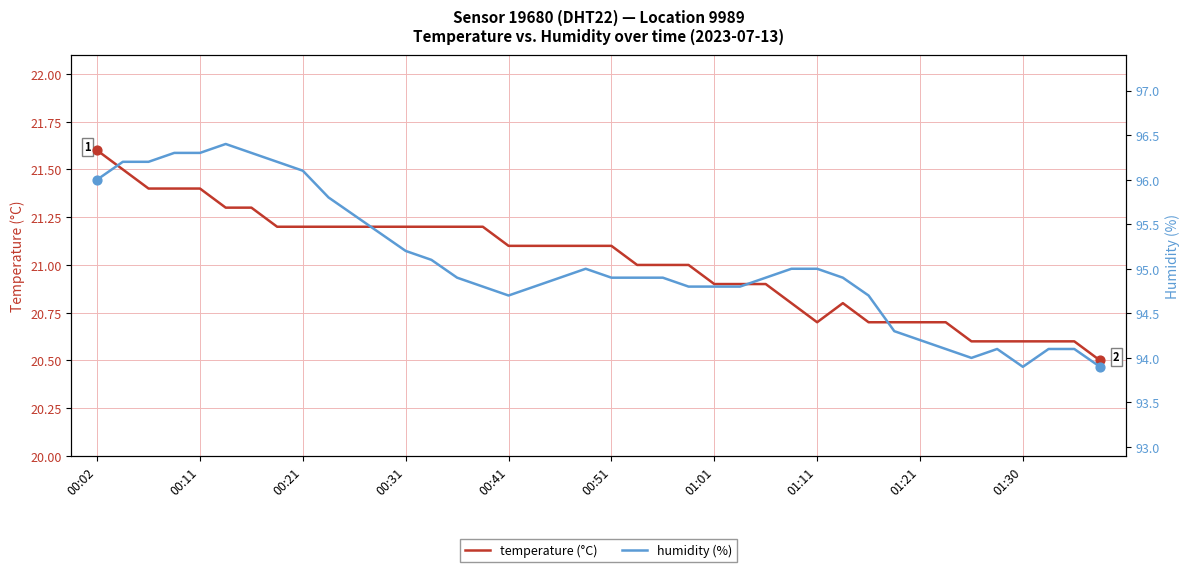

Which series has the largest total across all categories?

humidity (%)